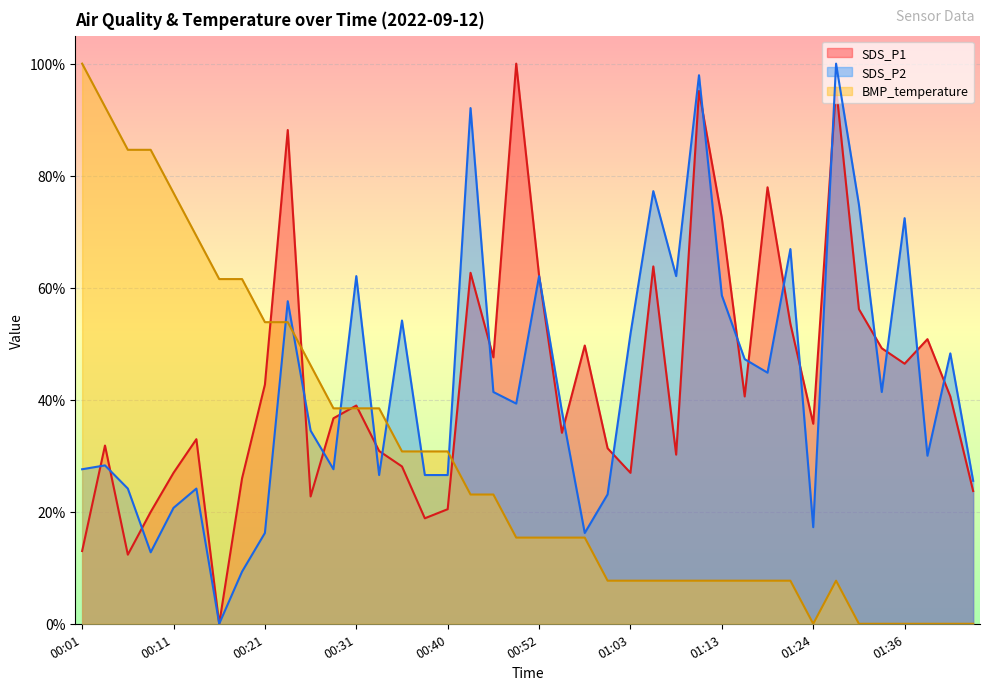

Where is BMP_temperature nearest to the value 0?

01:24